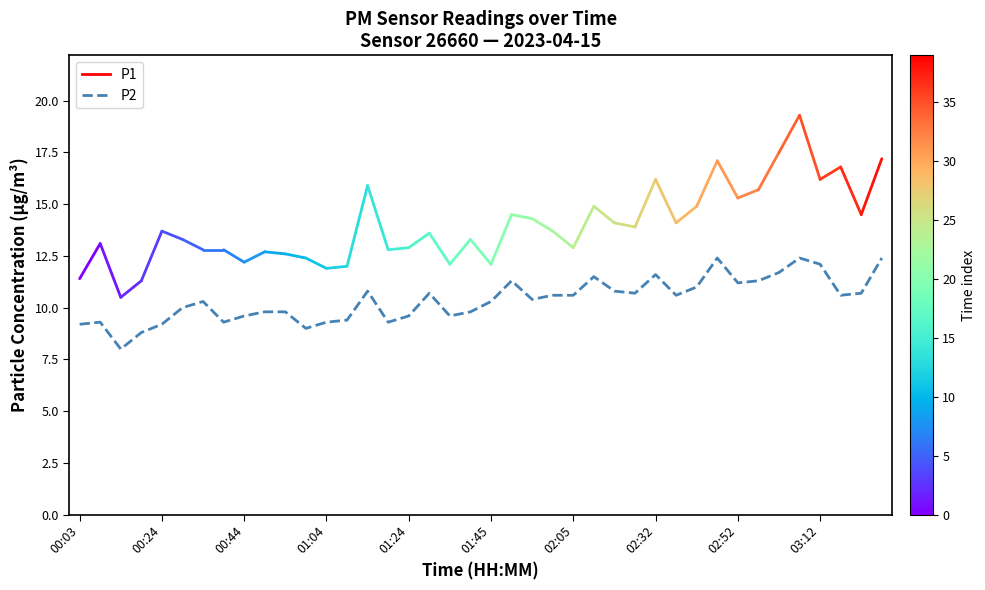

What is the greatest value displayed?

12.4